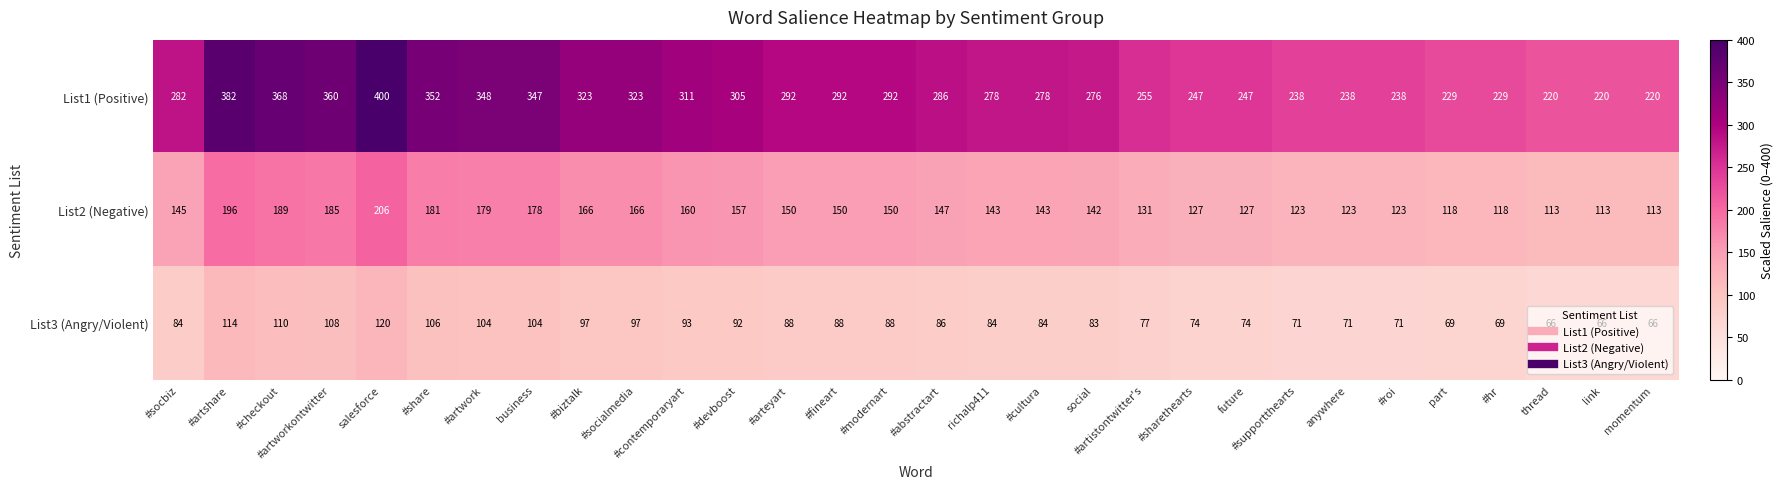

At which label does List2 (Negative) first exceed 147?

#artshare